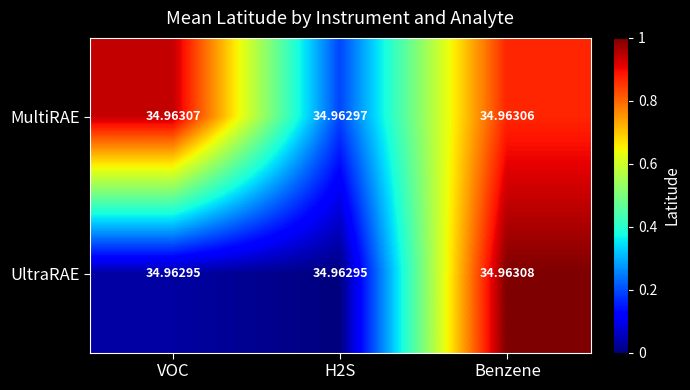

At which category does the chart reach its peak across all series?

Benzene